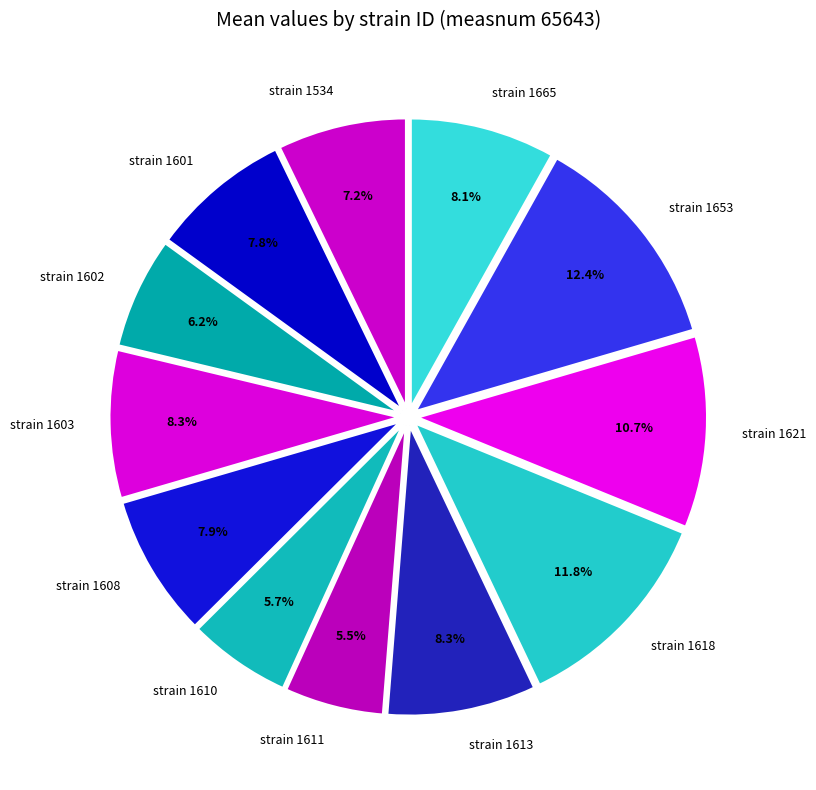

Approximately how many times larger is the value at strain 1601 compared to strain 1618?

0.7